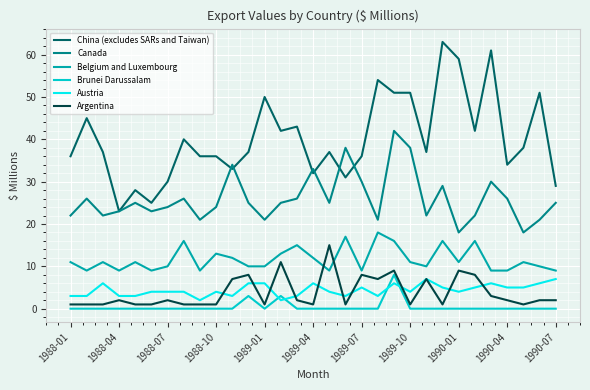

How many categories are shown in the chart?

31